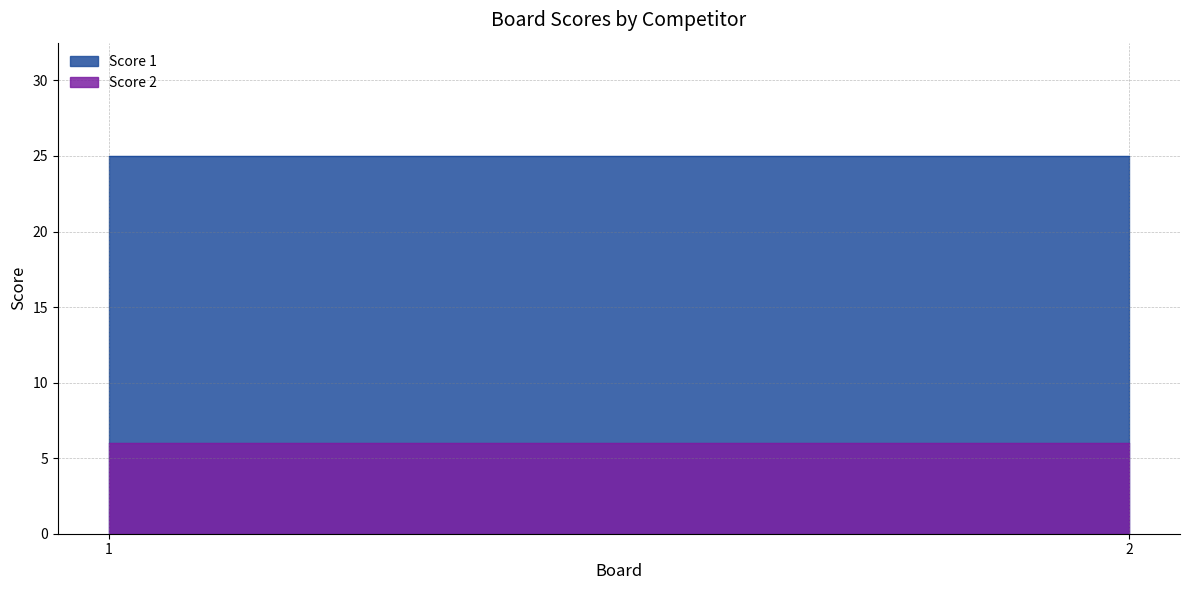

Which has a higher value, 2 or 1?

2